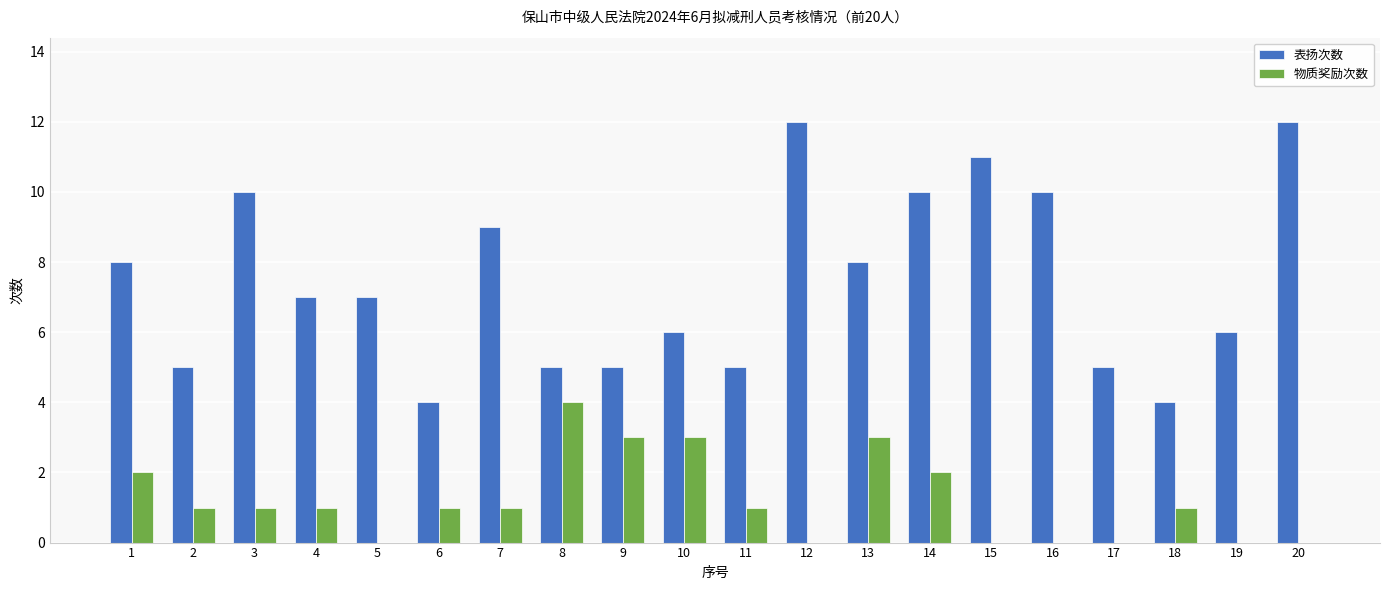

Count the number of categories in the chart.

20